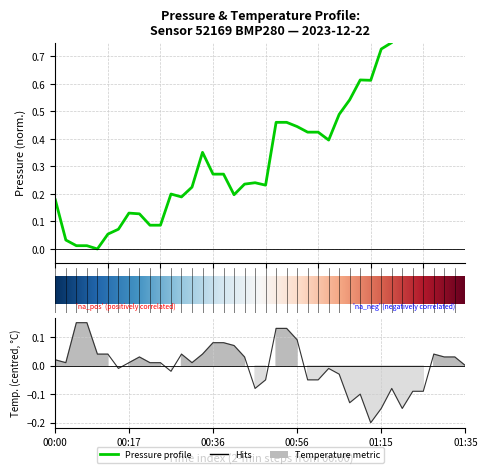

Between which two adjacent categories do pressure and temperature first intersect?

00:02 and 00:05